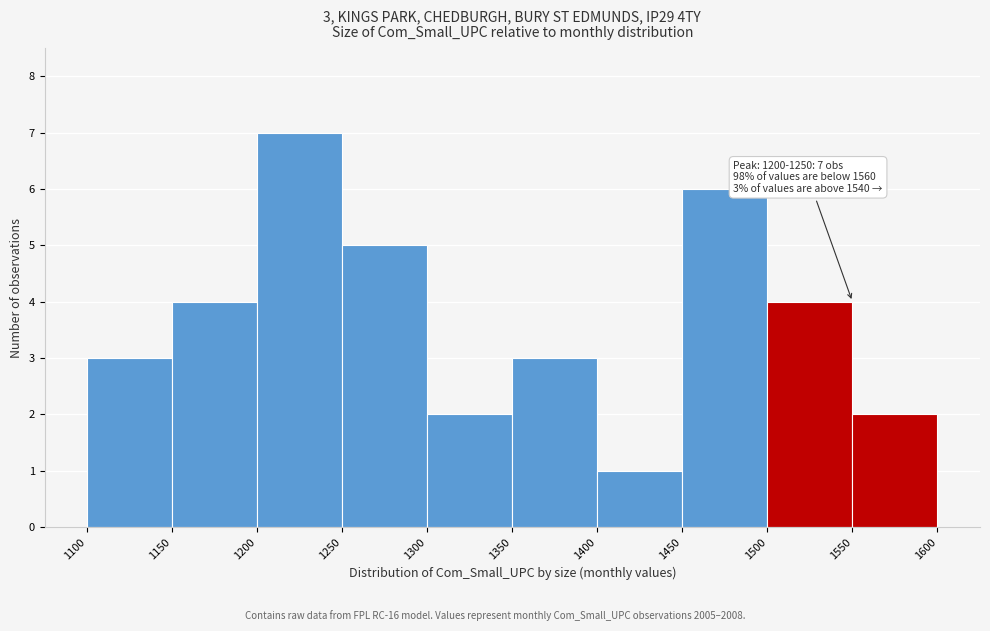

Which range on the x-axis has the tallest bar?

1200 to 1250